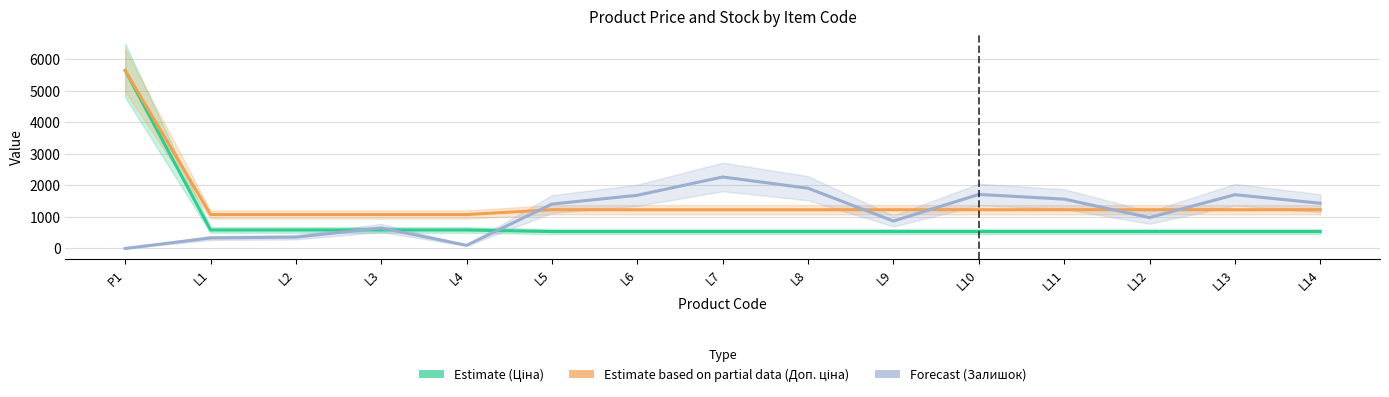

Is this an area chart (filled region under the line)?

No